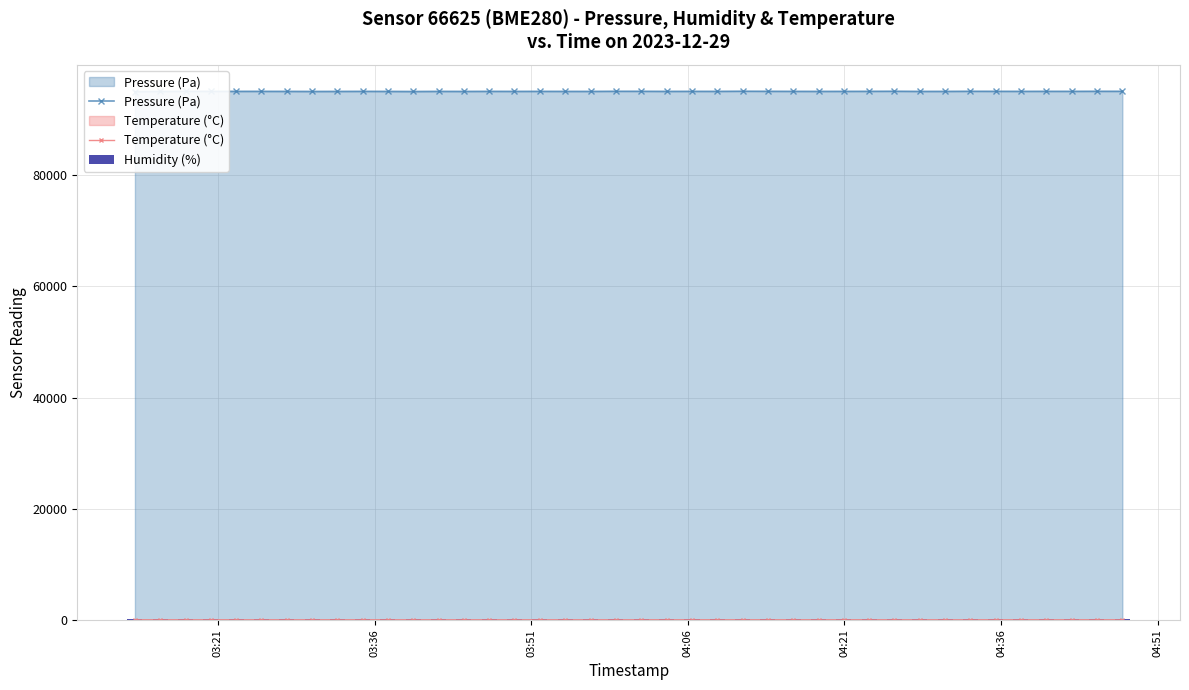

True or false: Temperature (°C) has more than 2 points higher than both neighbors.

True